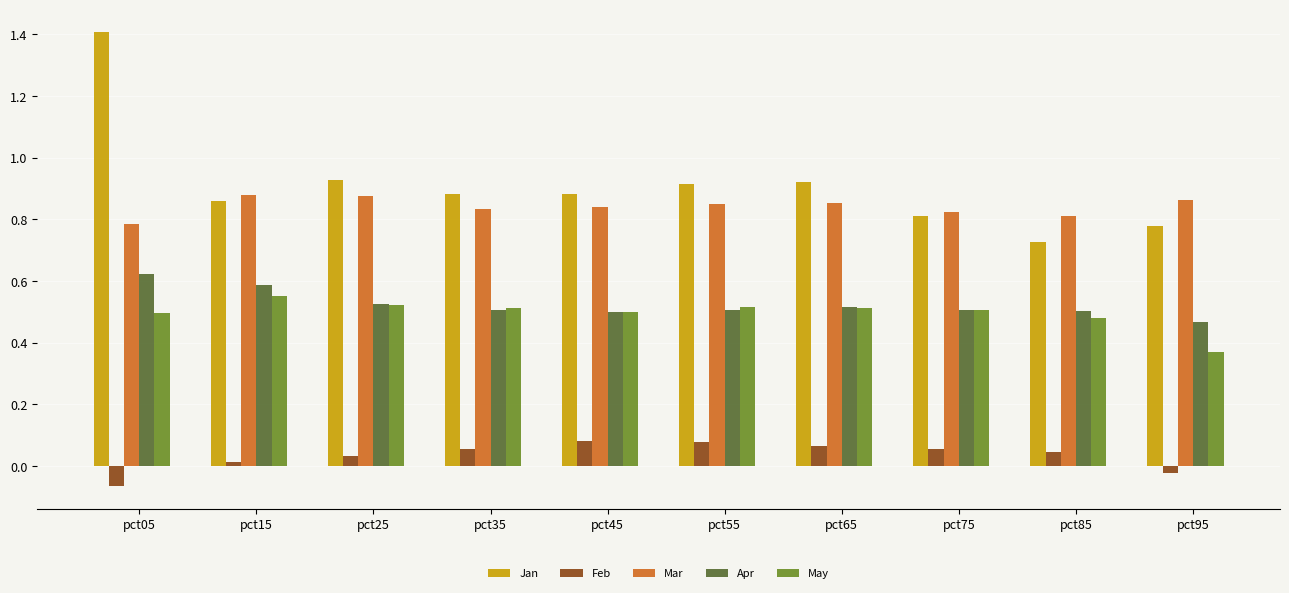

How many categories are shown in the chart?

10